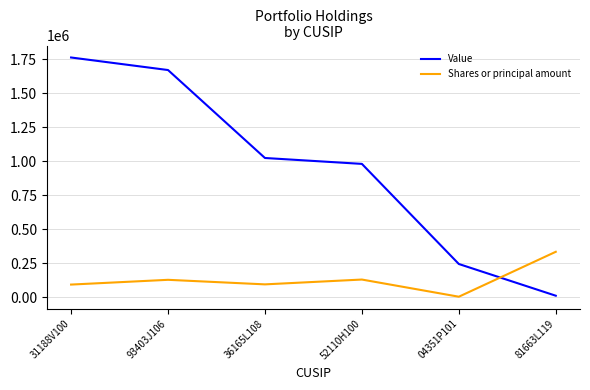

What is the total value across all series at 81663L119?

343300